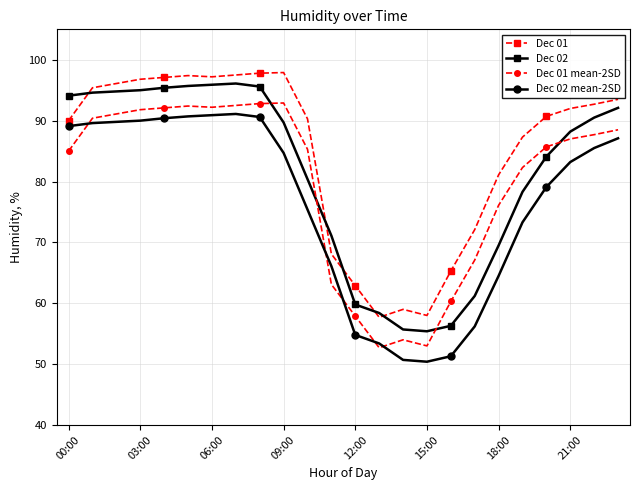

Which series has the largest total across all categories?

Dec 01